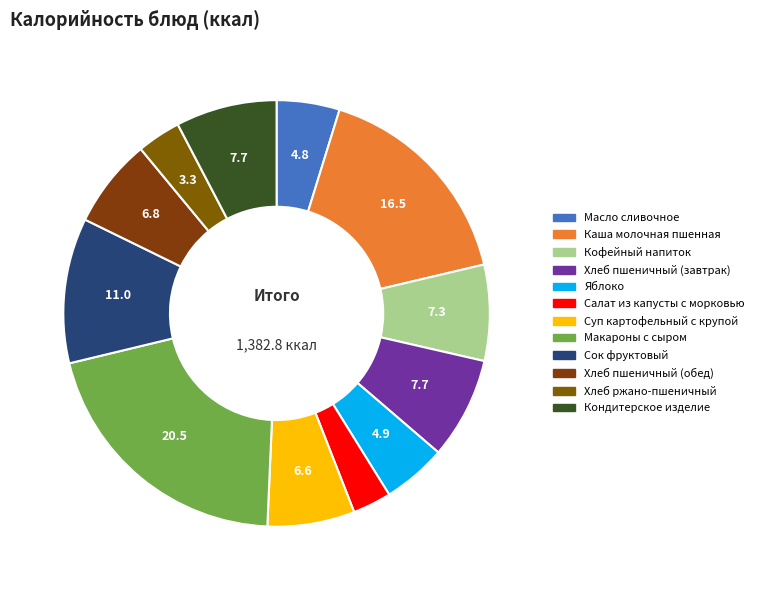

To the nearest percent, what is the combined percentage of Масло сливочное and Хлеб ржано-пшеничный?

8%